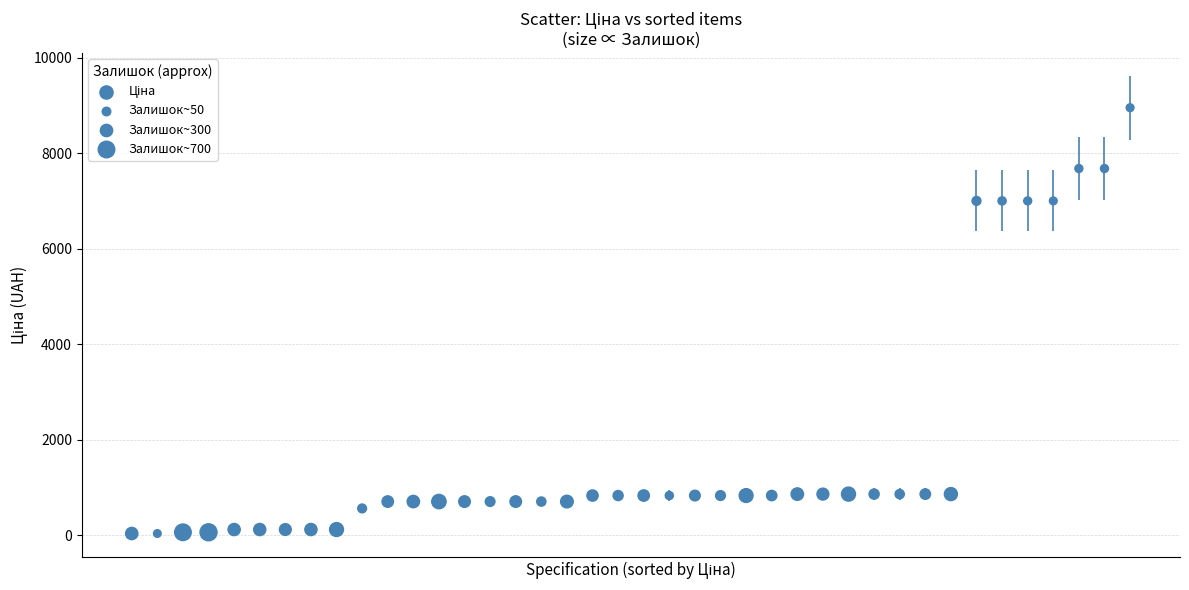

What is the range of Y values (max minus min)?

8923.2